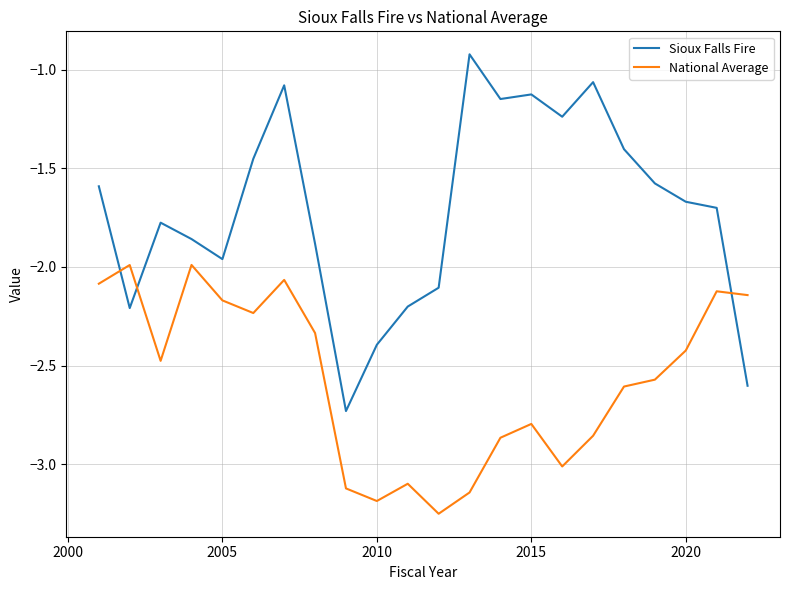

Which series has the largest total across all categories?

Sioux Falls Fire